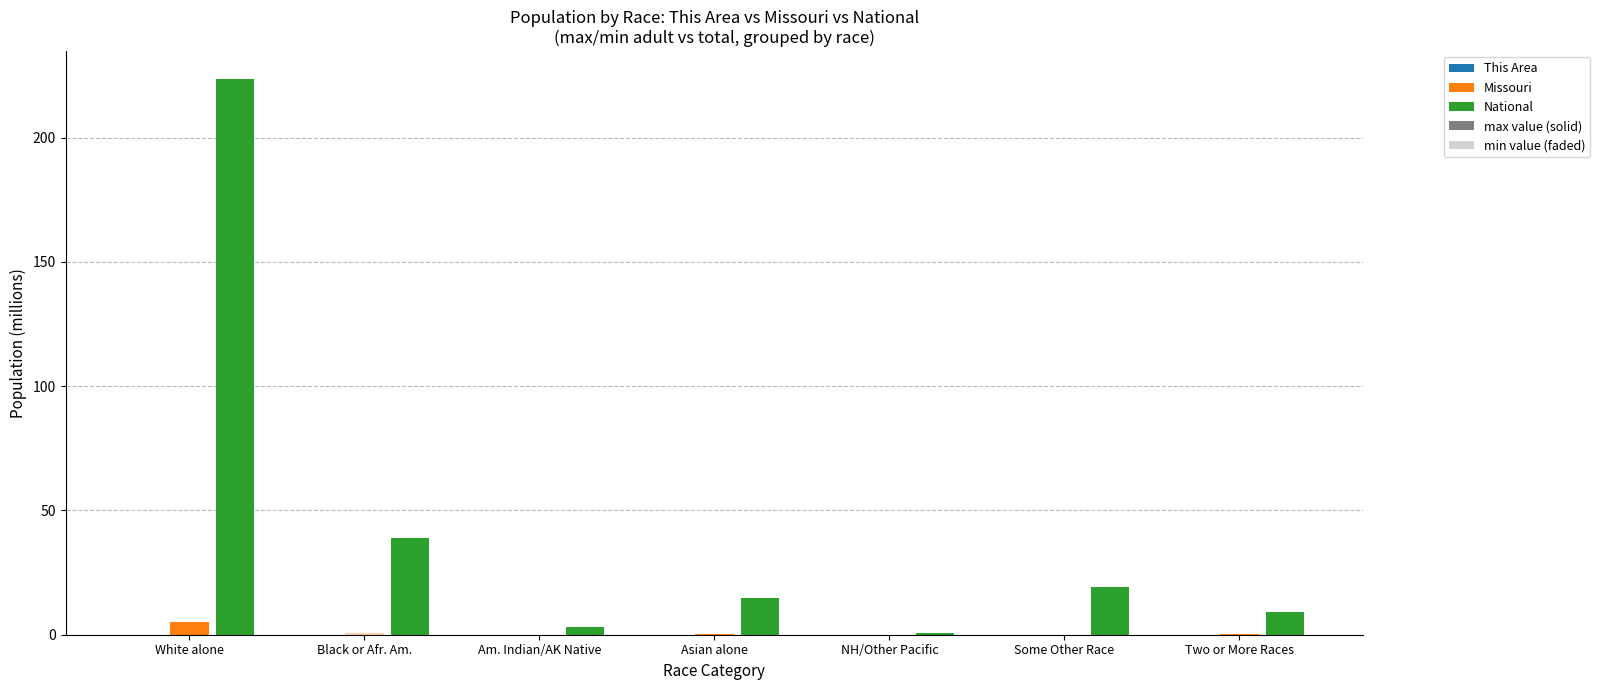

How many categories are shown in the chart?

7